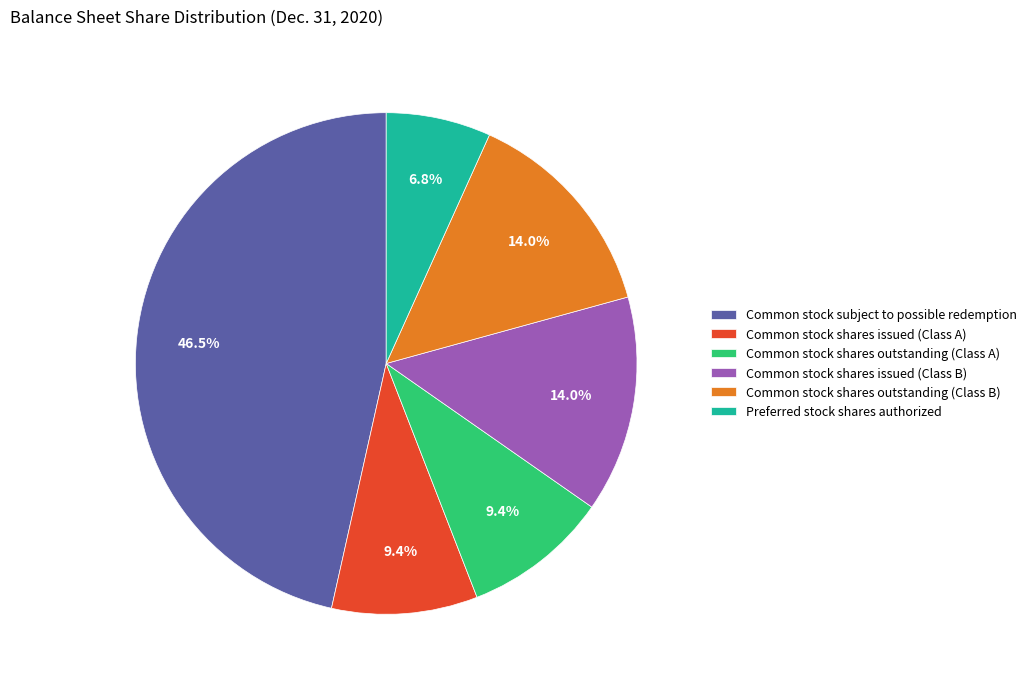

Count the number of slices in the pie.

6